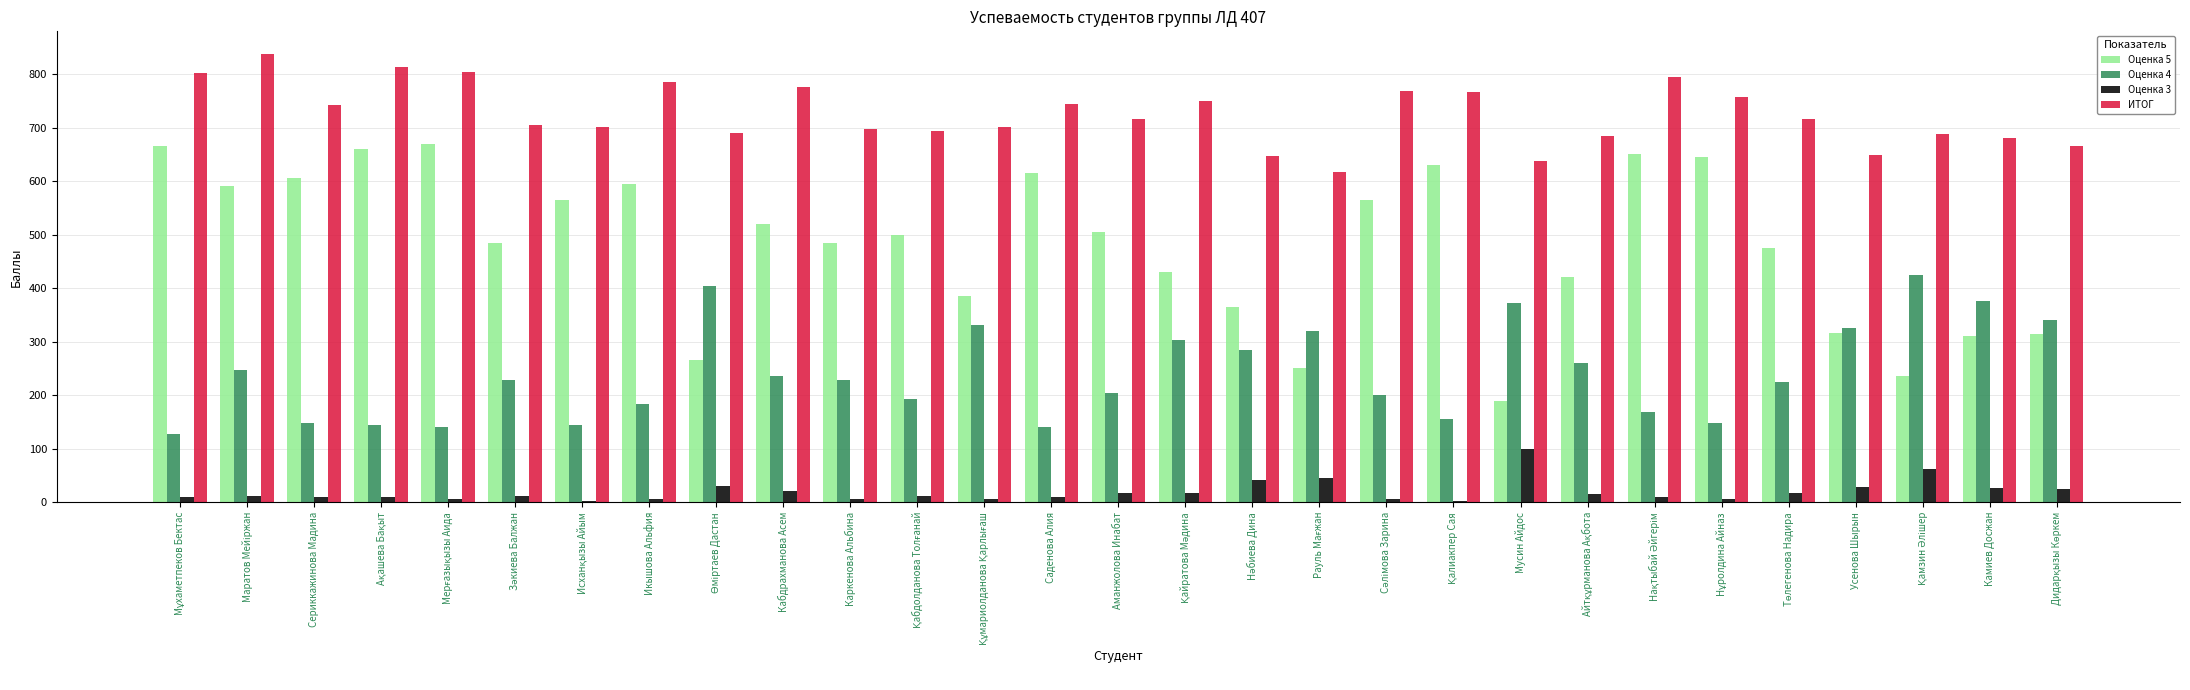

Which series has the largest range (max minus min)?

Оценка 5